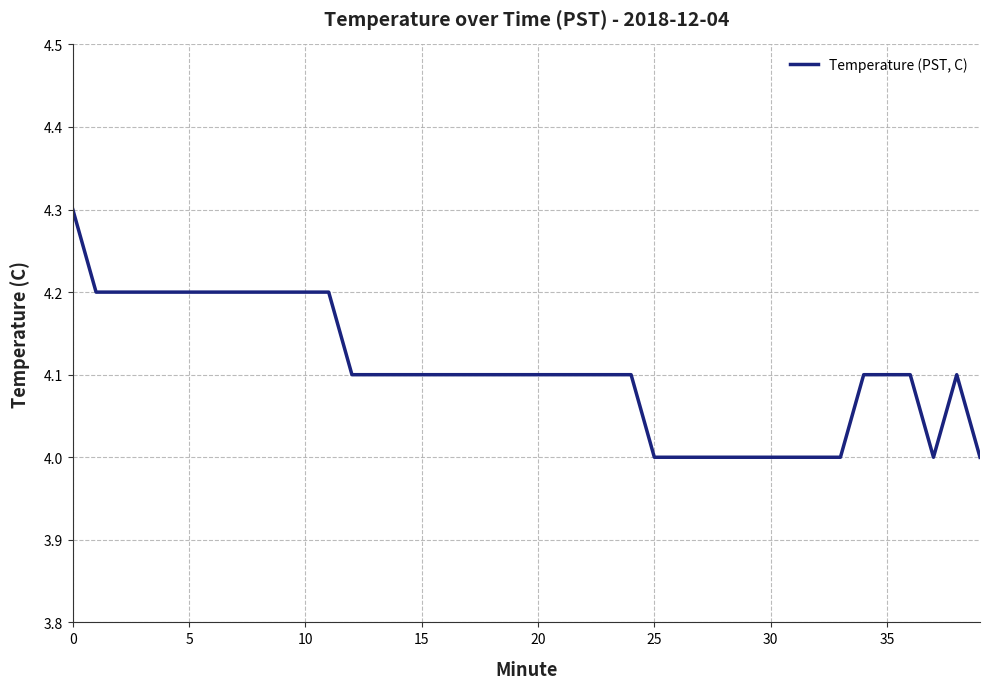

What is the greatest value displayed?

4.3